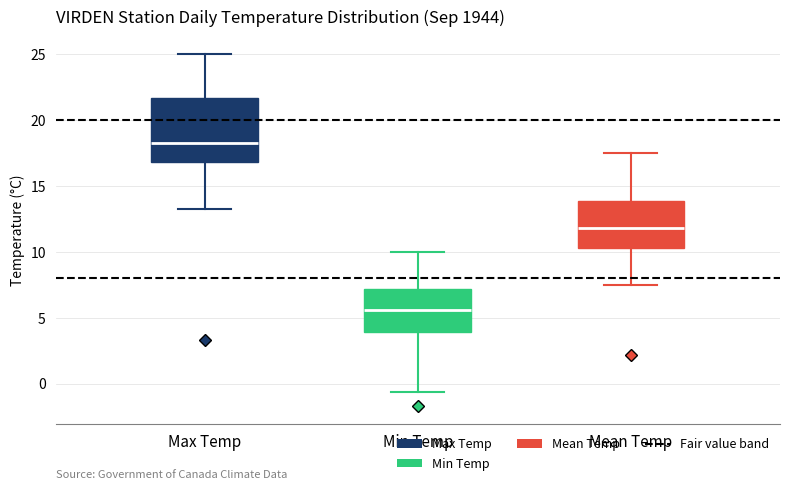

Reading left to right, transcribe this box plot: for each box, give where its median line is, the range the box spans, and where its two whiskers end, as read against the y-axis. The values are not printed on the chart, so give them approximately, as read against the axis.

Max Temp: median 18.5, box 17.0 to 21.5, whiskers 13.5 to 25.0
Min Temp: median 5.5, box 4.0 to 7.0, whiskers -0.5 to 10.0
Mean Temp: median 12.0, box 10.5 to 14.0, whiskers 7.5 to 17.5